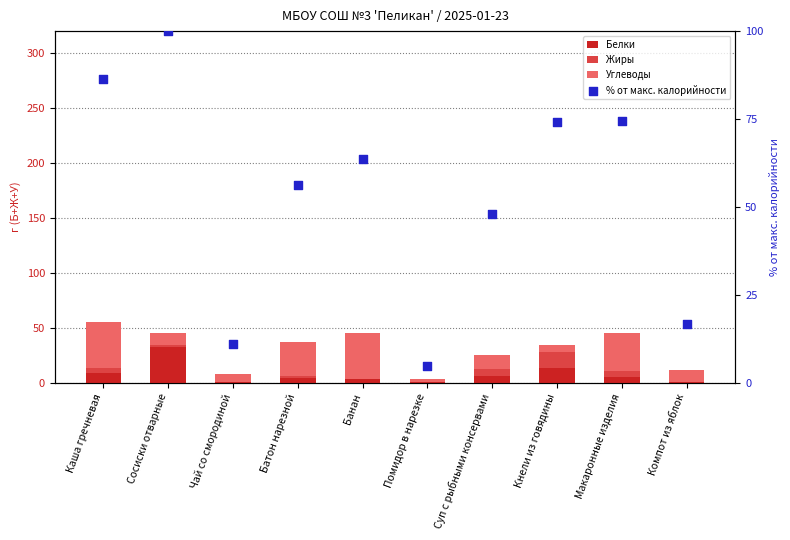

What are all the series names shown in the legend?

Белки, Жиры, Углеводы, % от макс. калорийности